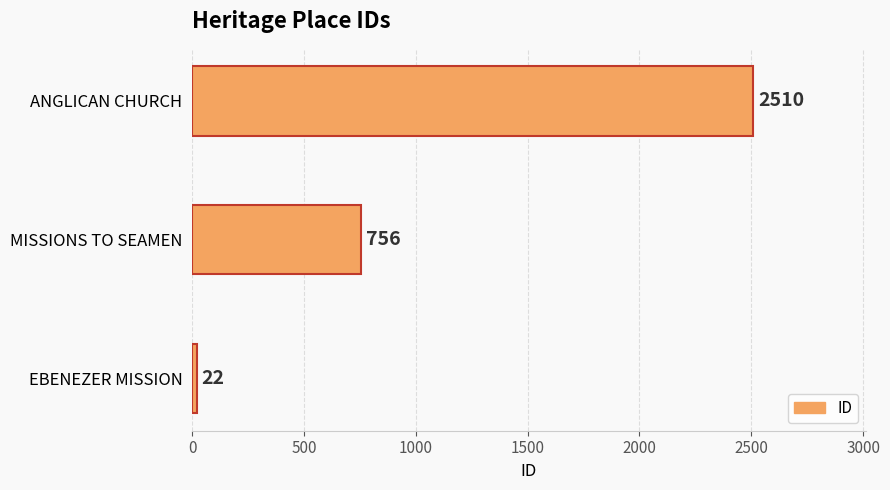

How many bars are there in total?

3